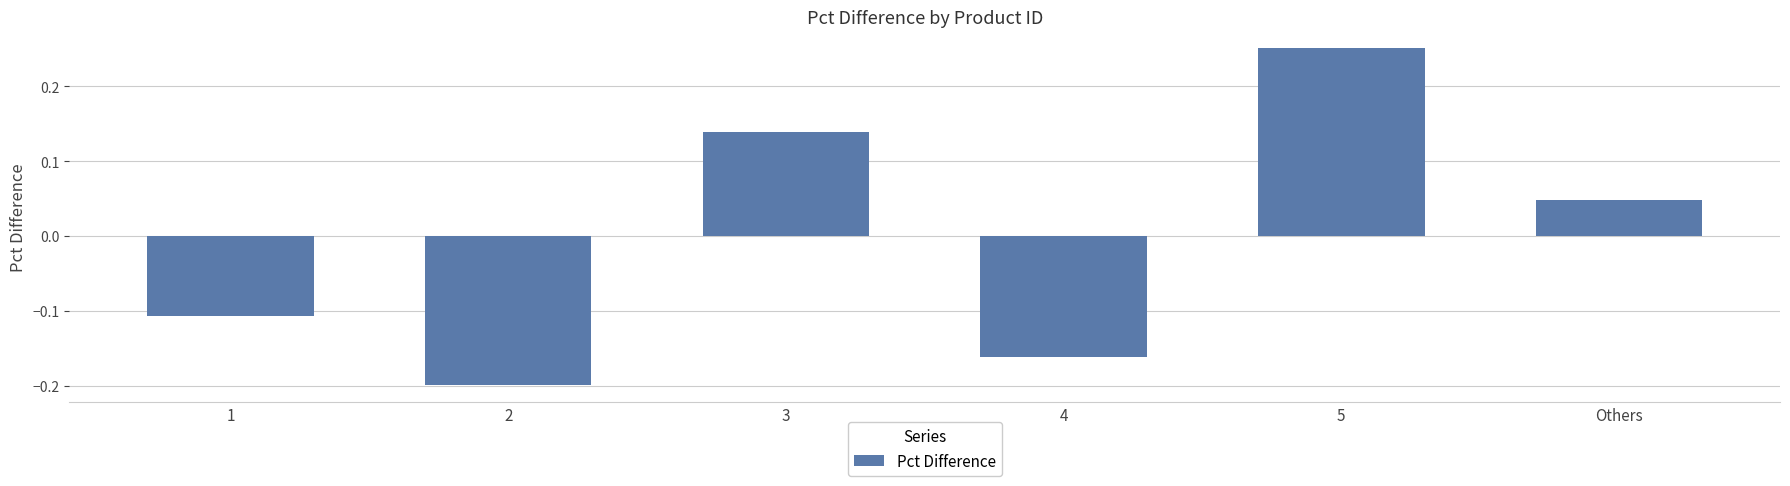

At which category does the chart reach its minimum across all series?

2